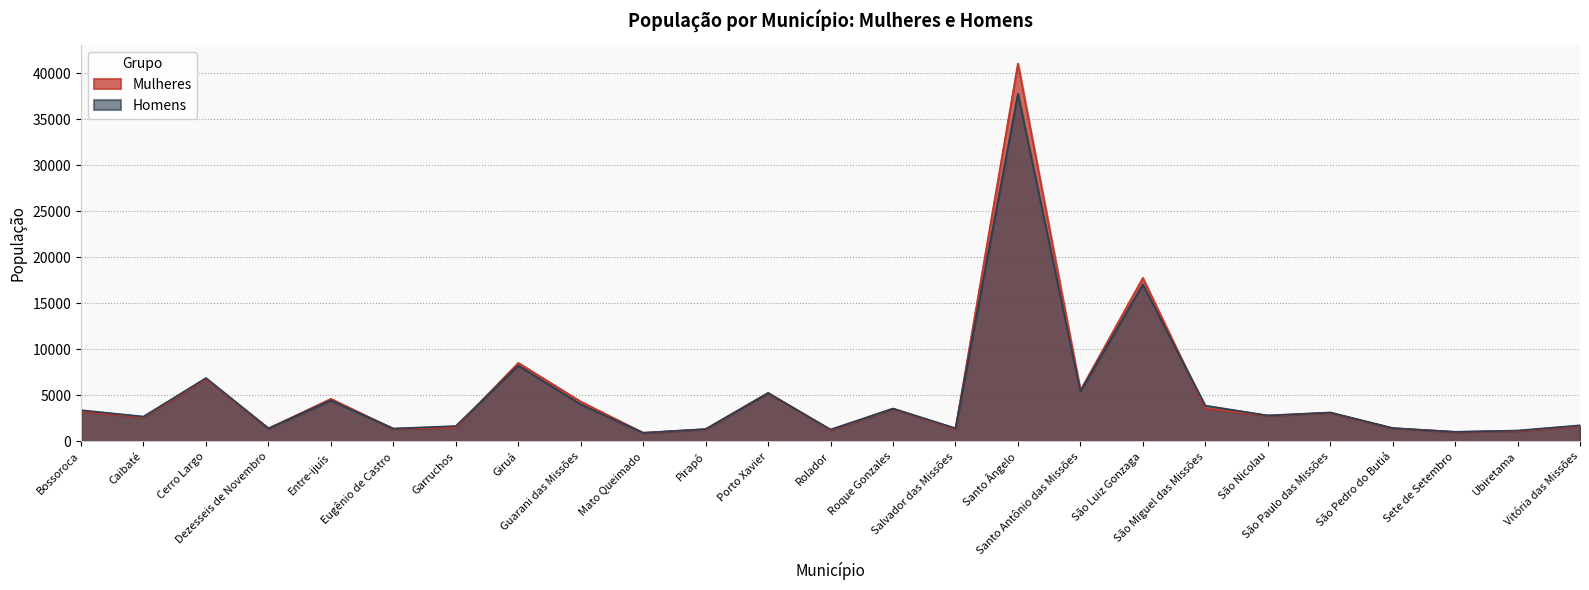

The value of Mulheres at São Luiz Gonzaga is 10272. True or false?

False